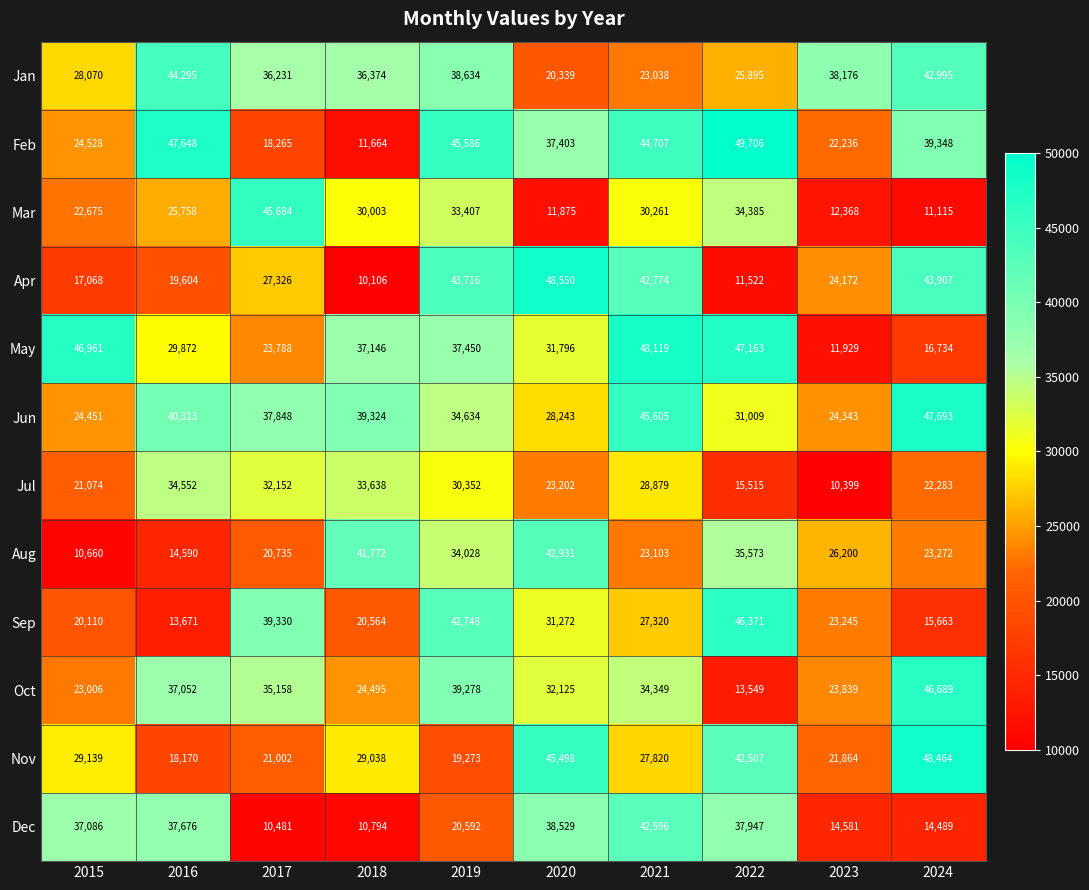

What is the greatest value displayed?

49706